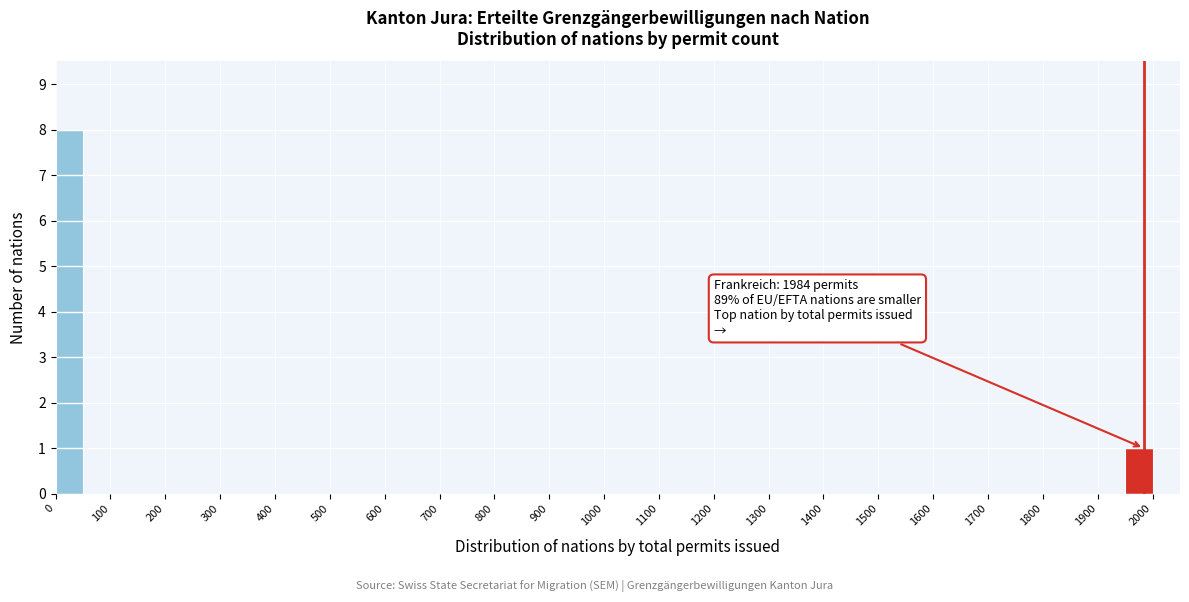

Which range on the x-axis has the tallest bar?

0 to 50